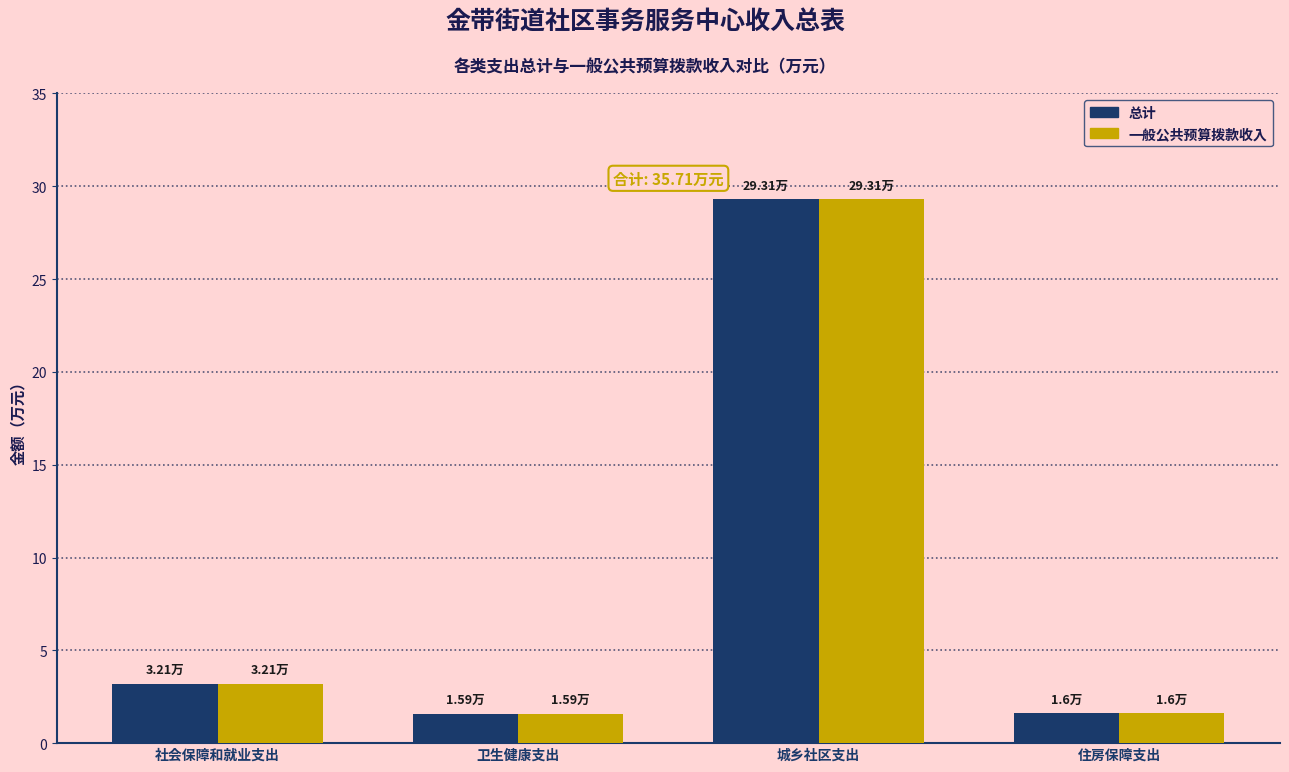

What is the total value across all series at 社会保障和就业支出?

6.4